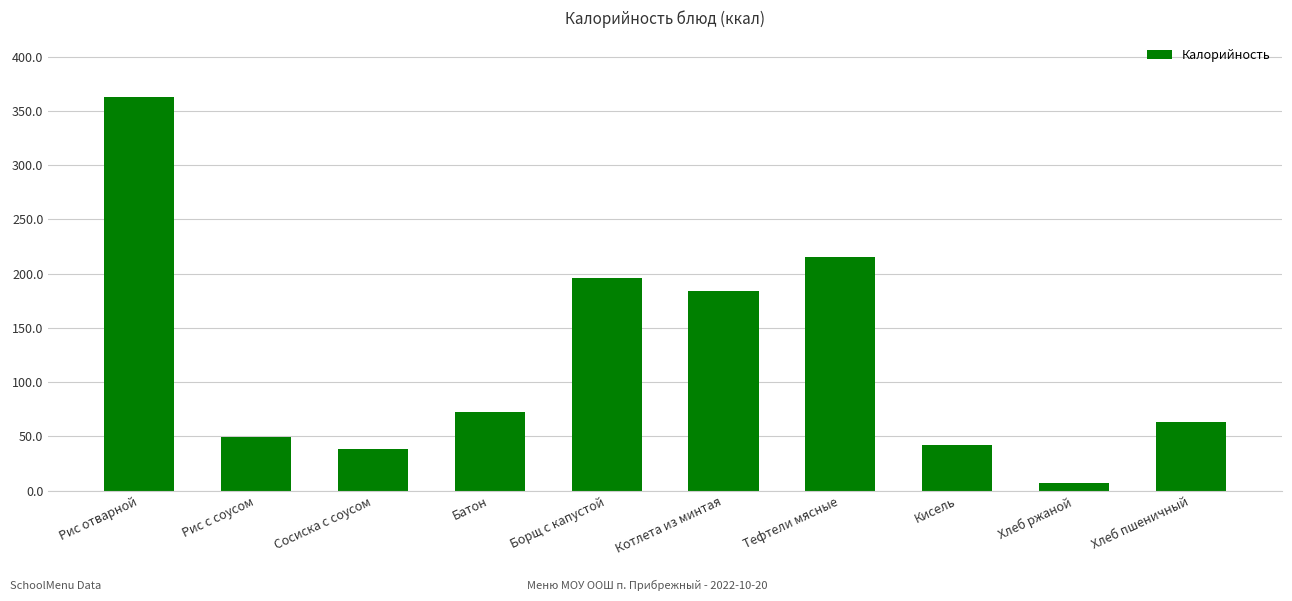

Is it true that the value at Борщ с капустой is 333.4?

False